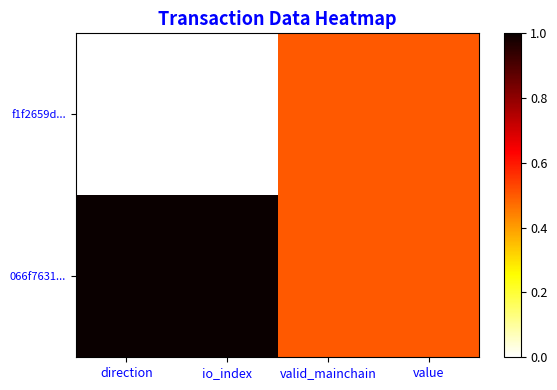

How many data points does each series have?

4